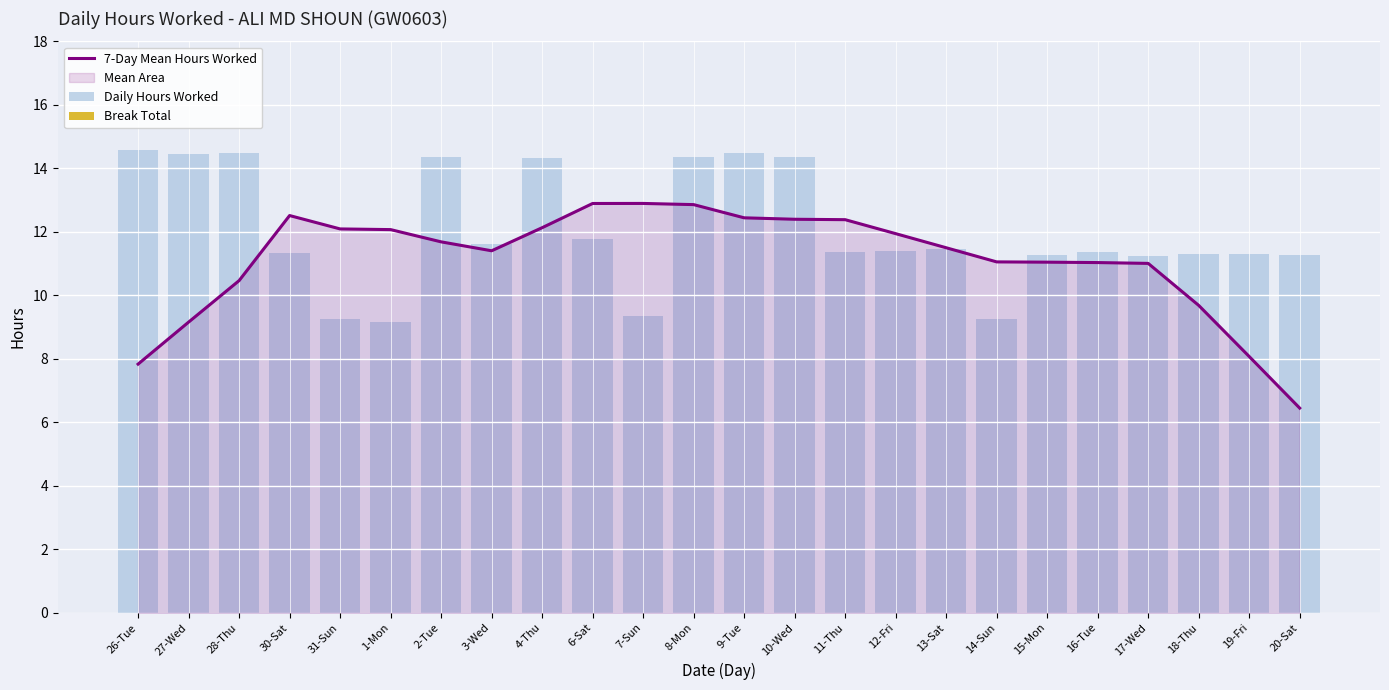

What is the difference between the Daily Hours Worked values at 7-Sun and 14-Sun?

0.1